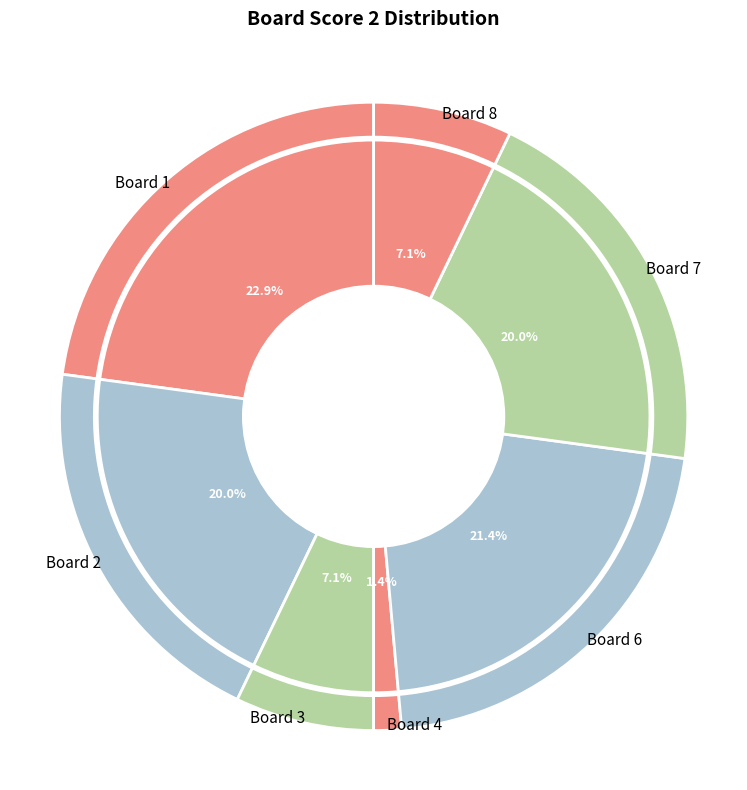

Is Board 8 the majority of the pie?

No